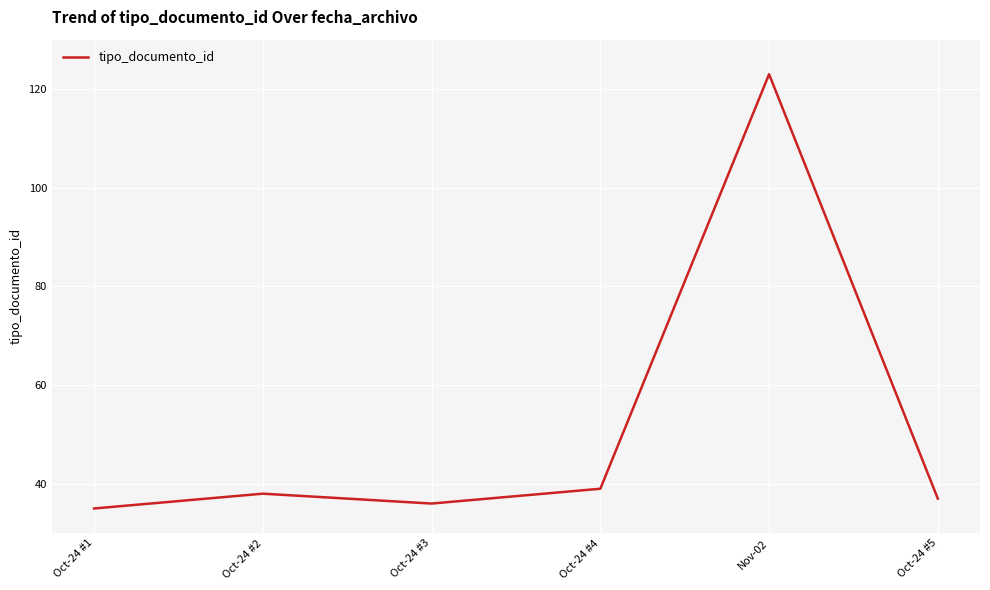

What is the average value?

51